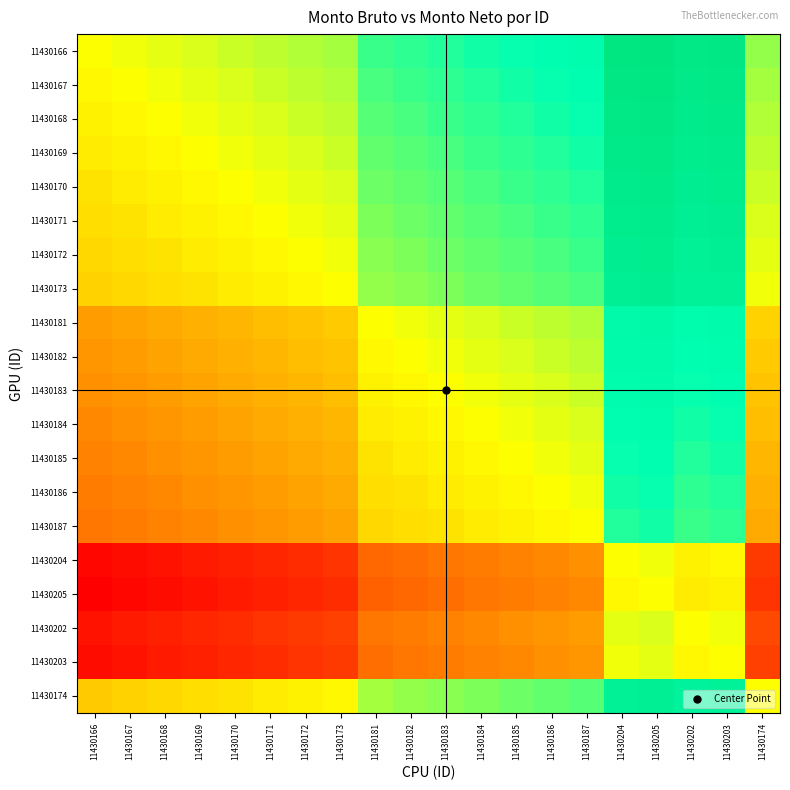

Reading left to right, transcribe all the data shown in this chart.

11430166: 11430166=0.0	11430167=0.0	11430168=0.1	11430169=0.1	11430170=0.1	11430171=0.1	11430172=0.2	11430173=0.2	11430181=0.4	11430182=0.4	11430183=0.4	11430184=0.5	11430185=0.5	11430186=0.5	11430187=0.5	11430204=1.0	11430205=1.0	11430202=0.9	11430203=0.9	11430174=0.2
11430167: 11430166=-0.0	11430167=0.0	11430168=0.0	11430169=0.1	11430170=0.1	11430171=0.1	11430172=0.1	11430173=0.2	11430181=0.4	11430182=0.4	11430183=0.4	11430184=0.4	11430185=0.5	11430186=0.5	11430187=0.5	11430204=0.9	11430205=1.0	11430202=0.9	11430203=0.9	11430174=0.2
11430168: 11430166=-0.1	11430167=-0.0	11430168=0.0	11430169=0.0	11430170=0.1	11430171=0.1	11430172=0.1	11430173=0.1	11430181=0.3	11430182=0.4	11430183=0.4	11430184=0.4	11430185=0.4	11430186=0.5	11430187=0.5	11430204=0.9	11430205=0.9	11430202=0.9	11430203=0.9	11430174=0.2
11430169: 11430166=-0.1	11430167=-0.1	11430168=-0.0	11430169=0.0	11430170=0.0	11430171=0.1	11430172=0.1	11430173=0.1	11430181=0.3	11430182=0.3	11430183=0.4	11430184=0.4	11430185=0.4	11430186=0.4	11430187=0.5	11430204=0.9	11430205=0.9	11430202=0.8	11430203=0.9	11430174=0.1
11430170: 11430166=-0.1	11430167=-0.1	11430168=-0.1	11430169=-0.0	11430170=0.0	11430171=0.0	11430172=0.1	11430173=0.1	11430181=0.3	11430182=0.3	11430183=0.3	11430184=0.4	11430185=0.4	11430186=0.4	11430187=0.4	11430204=0.9	11430205=0.9	11430202=0.8	11430203=0.8	11430174=0.1
11430171: 11430166=-0.1	11430167=-0.1	11430168=-0.1	11430169=-0.1	11430170=-0.0	11430171=0.0	11430172=0.0	11430173=0.1	11430181=0.3	11430182=0.3	11430183=0.3	11430184=0.3	11430185=0.4	11430186=0.4	11430187=0.4	11430204=0.8	11430205=0.9	11430202=0.8	11430203=0.8	11430174=0.1
11430172: 11430166=-0.2	11430167=-0.1	11430168=-0.1	11430169=-0.1	11430170=-0.1	11430171=-0.0	11430172=0.0	11430173=0.0	11430181=0.2	11430182=0.3	11430183=0.3	11430184=0.3	11430185=0.3	11430186=0.4	11430187=0.4	11430204=0.8	11430205=0.8	11430202=0.8	11430203=0.8	11430174=0.1
11430173: 11430166=-0.2	11430167=-0.2	11430168=-0.1	11430169=-0.1	11430170=-0.1	11430171=-0.1	11430172=-0.0	11430173=0.0	11430181=0.2	11430182=0.2	11430183=0.3	11430184=0.3	11430185=0.3	11430186=0.3	11430187=0.4	11430204=0.8	11430205=0.8	11430202=0.7	11430203=0.8	11430174=0.0
11430181: 11430166=-0.4	11430167=-0.4	11430168=-0.3	11430169=-0.3	11430170=-0.3	11430171=-0.3	11430172=-0.2	11430173=-0.2	11430181=0.0	11430182=0.0	11430183=0.1	11430184=0.1	11430185=0.1	11430186=0.1	11430187=0.2	11430204=0.6	11430205=0.6	11430202=0.5	11430203=0.6	11430174=-0.2
11430182: 11430166=-0.4	11430167=-0.4	11430168=-0.4	11430169=-0.3	11430170=-0.3	11430171=-0.3	11430172=-0.3	11430173=-0.2	11430181=-0.0	11430182=0.0	11430183=0.0	11430184=0.1	11430185=0.1	11430186=0.1	11430187=0.1	11430204=0.6	11430205=0.6	11430202=0.5	11430203=0.5	11430174=-0.2
11430183: 11430166=-0.4	11430167=-0.4	11430168=-0.4	11430169=-0.4	11430170=-0.3	11430171=-0.3	11430172=-0.3	11430173=-0.3	11430181=-0.1	11430182=-0.0	11430183=0.0	11430184=0.0	11430185=0.1	11430186=0.1	11430187=0.1	11430204=0.5	11430205=0.6	11430202=0.5	11430203=0.5	11430174=-0.2
11430184: 11430166=-0.5	11430167=-0.4	11430168=-0.4	11430169=-0.4	11430170=-0.4	11430171=-0.3	11430172=-0.3	11430173=-0.3	11430181=-0.1	11430182=-0.1	11430183=-0.0	11430184=0.0	11430185=0.0	11430186=0.1	11430187=0.1	11430204=0.5	11430205=0.5	11430202=0.5	11430203=0.5	11430174=-0.3
11430185: 11430166=-0.5	11430167=-0.5	11430168=-0.4	11430169=-0.4	11430170=-0.4	11430171=-0.4	11430172=-0.3	11430173=-0.3	11430181=-0.1	11430182=-0.1	11430183=-0.1	11430184=-0.0	11430185=0.0	11430186=0.0	11430187=0.1	11430204=0.5	11430205=0.5	11430202=0.4	11430203=0.5	11430174=-0.3
11430186: 11430166=-0.5	11430167=-0.5	11430168=-0.5	11430169=-0.4	11430170=-0.4	11430171=-0.4	11430172=-0.4	11430173=-0.3	11430181=-0.1	11430182=-0.1	11430183=-0.1	11430184=-0.1	11430185=-0.0	11430186=0.0	11430187=0.0	11430204=0.5	11430205=0.5	11430202=0.4	11430203=0.4	11430174=-0.3
11430187: 11430166=-0.5	11430167=-0.5	11430168=-0.5	11430169=-0.5	11430170=-0.4	11430171=-0.4	11430172=-0.4	11430173=-0.4	11430181=-0.2	11430182=-0.1	11430183=-0.1	11430184=-0.1	11430185=-0.1	11430186=-0.0	11430187=0.0	11430204=0.4	11430205=0.5	11430202=0.4	11430203=0.4	11430174=-0.3
11430204: 11430166=-1.0	11430167=-0.9	11430168=-0.9	11430169=-0.9	11430170=-0.9	11430171=-0.8	11430172=-0.8	11430173=-0.8	11430181=-0.6	11430182=-0.6	11430183=-0.5	11430184=-0.5	11430185=-0.5	11430186=-0.5	11430187=-0.4	11430204=0.0	11430205=0.0	11430202=-0.1	11430203=-0.0	11430174=-0.8
11430205: 11430166=-1.0	11430167=-1.0	11430168=-0.9	11430169=-0.9	11430170=-0.9	11430171=-0.9	11430172=-0.8	11430173=-0.8	11430181=-0.6	11430182=-0.6	11430183=-0.6	11430184=-0.5	11430185=-0.5	11430186=-0.5	11430187=-0.5	11430204=-0.0	11430205=0.0	11430202=-0.1	11430203=-0.1	11430174=-0.8
11430202: 11430166=-0.9	11430167=-0.9	11430168=-0.9	11430169=-0.8	11430170=-0.8	11430171=-0.8	11430172=-0.8	11430173=-0.7	11430181=-0.5	11430182=-0.5	11430183=-0.5	11430184=-0.5	11430185=-0.4	11430186=-0.4	11430187=-0.4	11430204=0.1	11430205=0.1	11430202=0.0	11430203=0.0	11430174=-0.7
11430203: 11430166=-0.9	11430167=-0.9	11430168=-0.9	11430169=-0.9	11430170=-0.8	11430171=-0.8	11430172=-0.8	11430173=-0.8	11430181=-0.6	11430182=-0.5	11430183=-0.5	11430184=-0.5	11430185=-0.5	11430186=-0.4	11430187=-0.4	11430204=0.0	11430205=0.1	11430202=-0.0	11430203=0.0	11430174=-0.7
11430174: 11430166=-0.2	11430167=-0.2	11430168=-0.2	11430169=-0.1	11430170=-0.1	11430171=-0.1	11430172=-0.1	11430173=-0.0	11430181=0.2	11430182=0.2	11430183=0.2	11430184=0.3	11430185=0.3	11430186=0.3	11430187=0.3	11430204=0.8	11430205=0.8	11430202=0.7	11430203=0.7	11430174=0.0